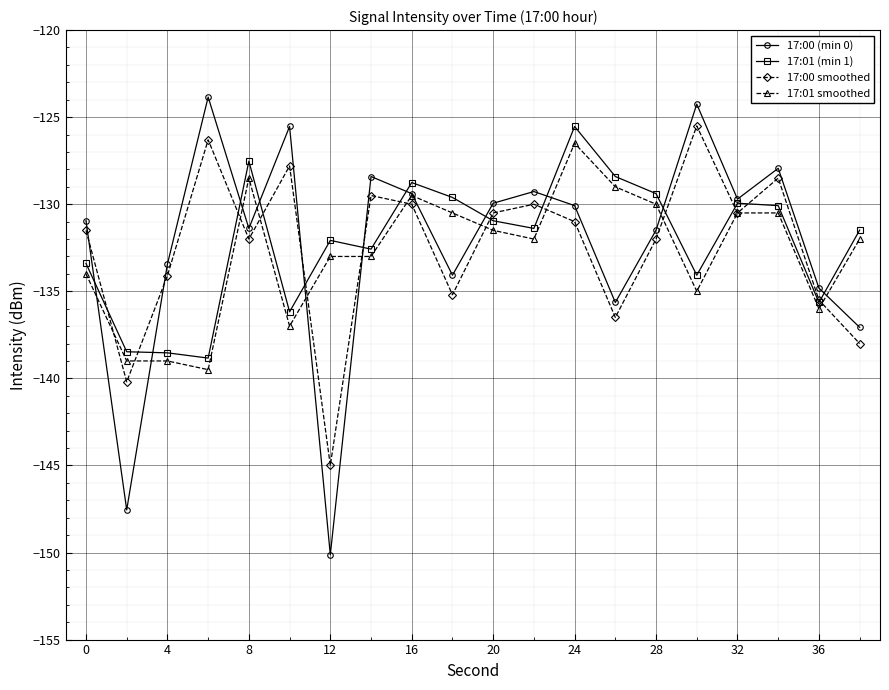

What is the maximum value shown in the chart?

-123.8